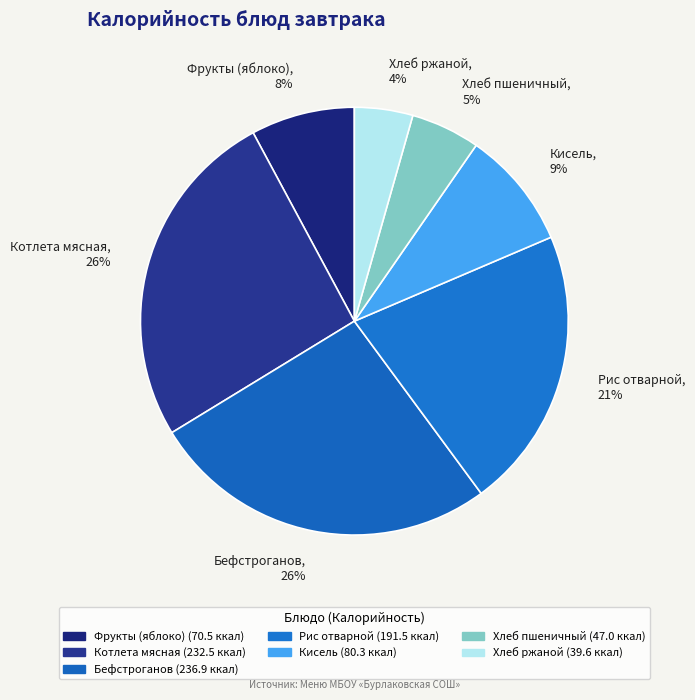

Which has a higher value, Кисель, 9% or Котлета мясная, 26%?

Котлета мясная, 26%